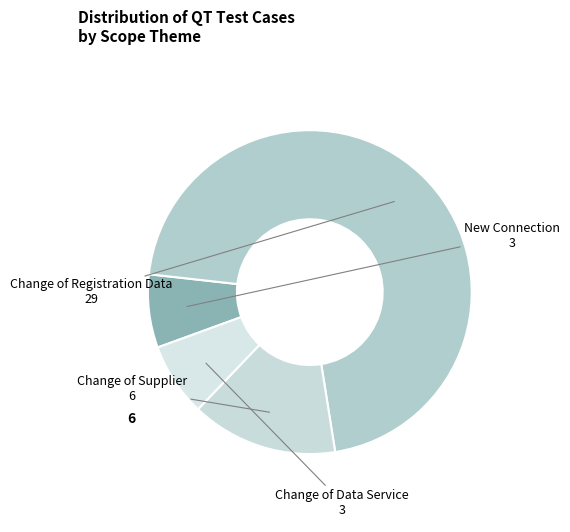

Which slice is the largest?

Change of Registration Data